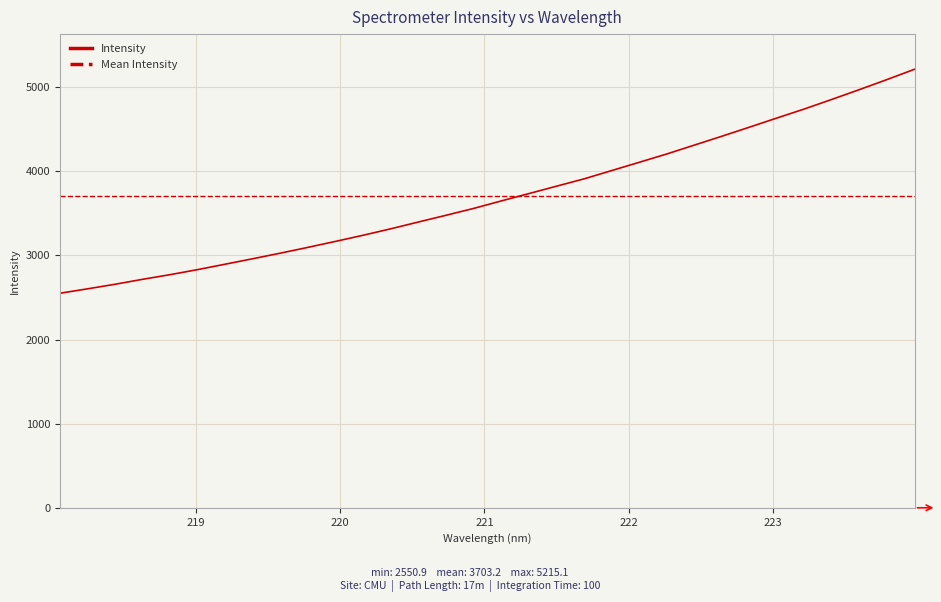

What is the maximum value shown in the chart?

5215.1